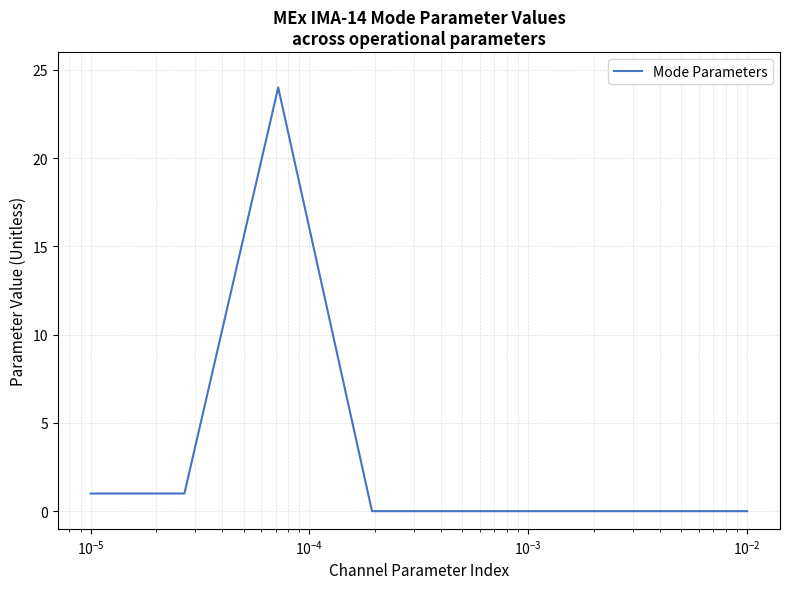

Count the number of data series in this chart.

1